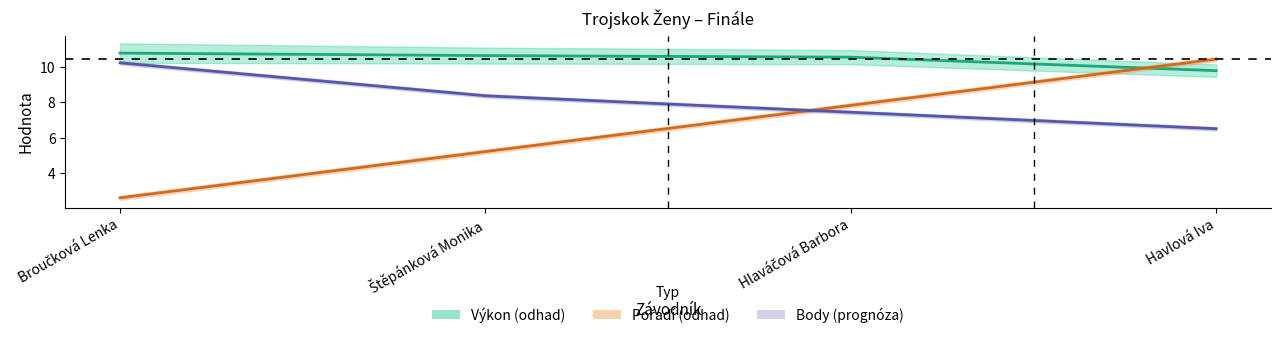

Reading left to right, list all the values displayed in this chart.

Výkon: Broučková Lenka=10.8	Štěpánková Monika=10.6	Hlaváčová Barbora=10.5	Havlová Iva=9.8
Pořadí: Broučková Lenka=2.6	Štěpánková Monika=5.2	Hlaváčová Barbora=7.8	Havlová Iva=10.4
Body: Broučková Lenka=10.2	Štěpánková Monika=8.4	Hlaváčová Barbora=7.4	Havlová Iva=6.5